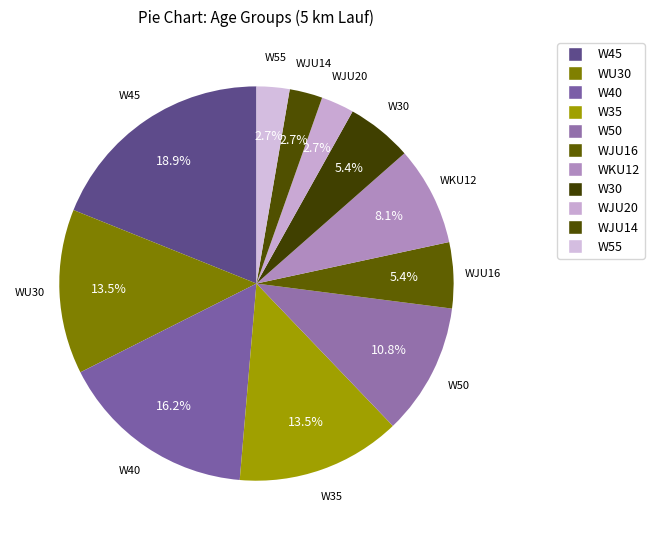

To the nearest percent, what portion does WJU20 represent?

3%